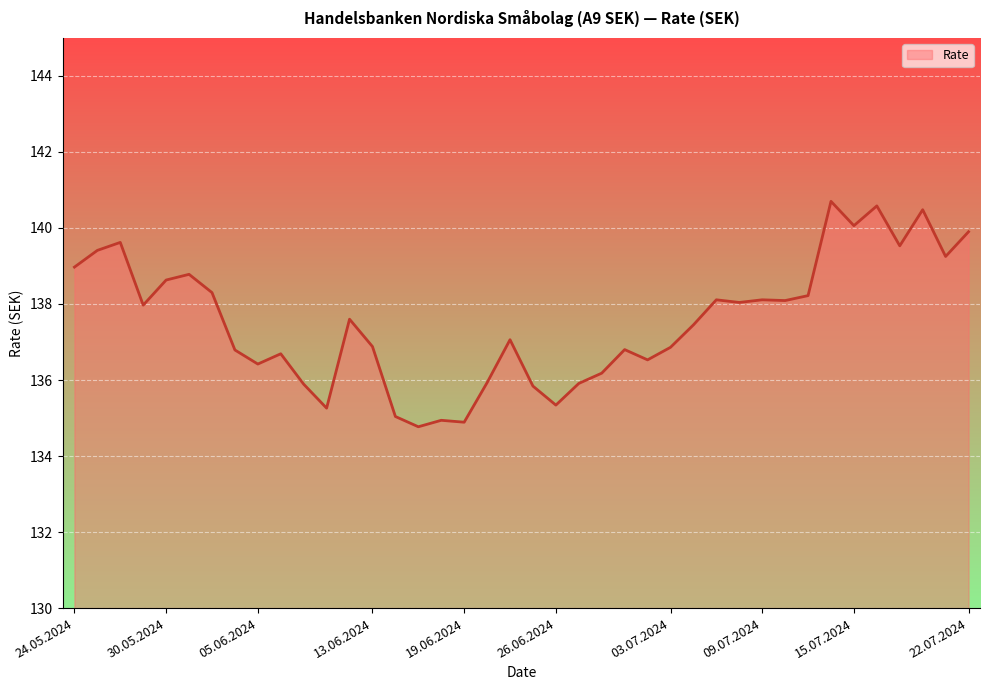

What is the difference between the maximum and minimum values?

5.9